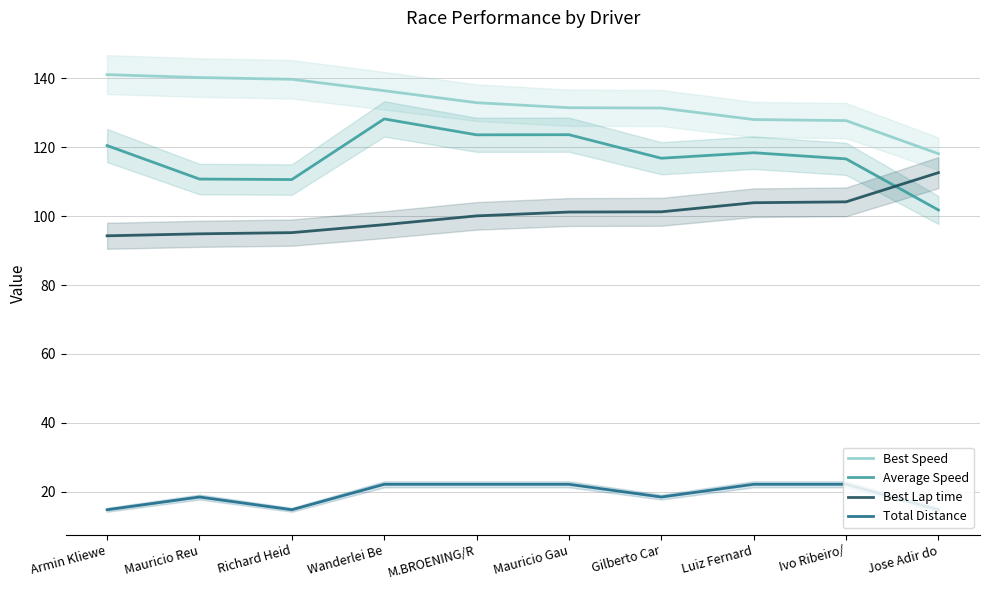

What is the label of the 7th point from the right?

Wanderlei Be